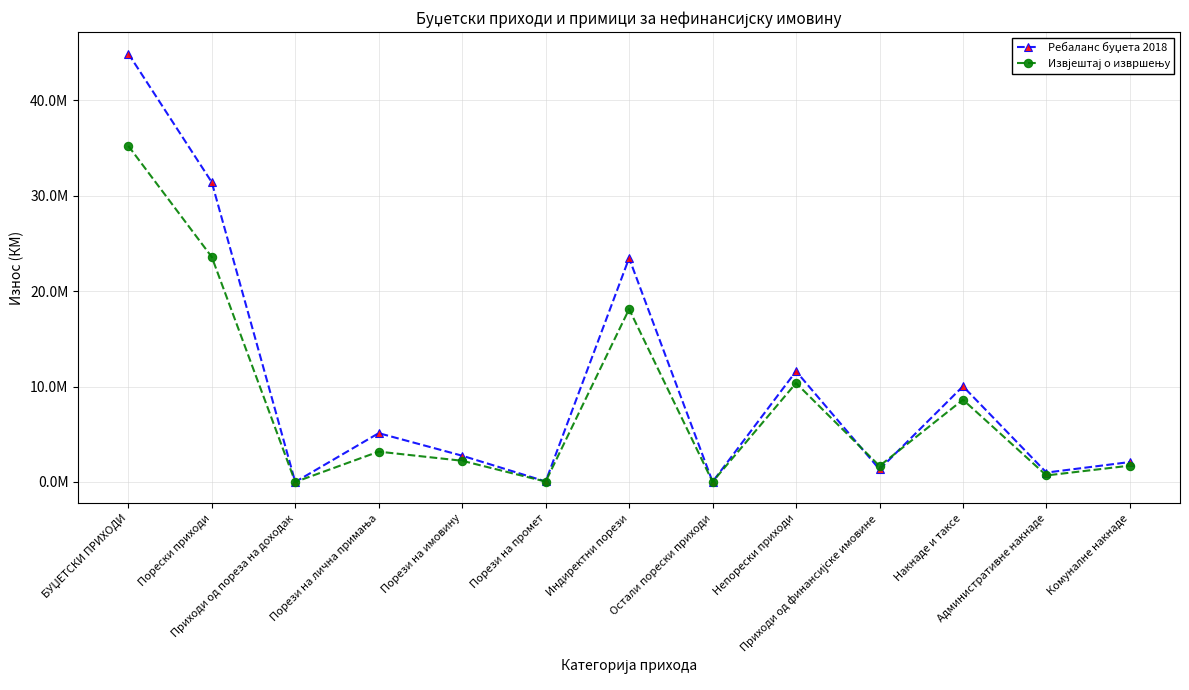

True or false: Извјештај о извршењу has more than 1 points higher than both neighbors.

True